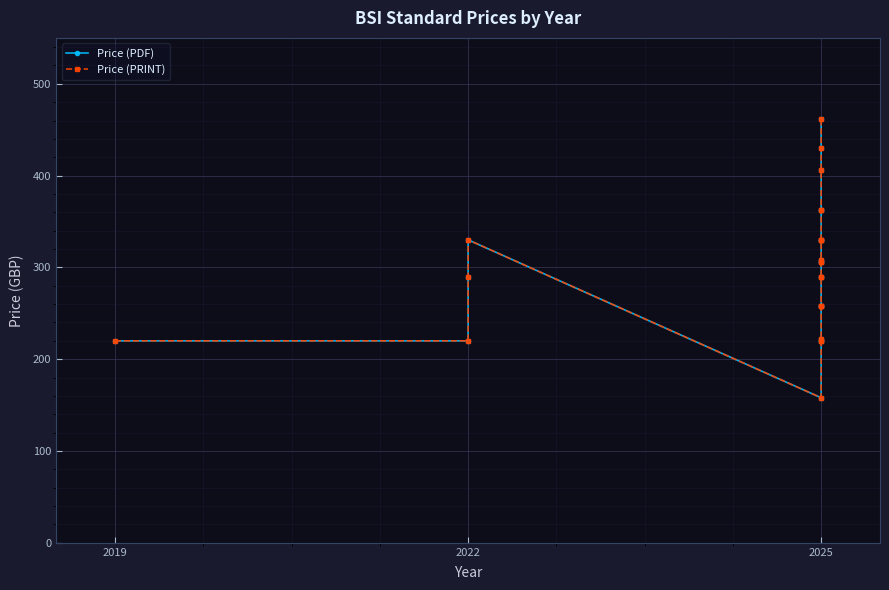

Which series has the largest range (max minus min)?

Price (PDF)